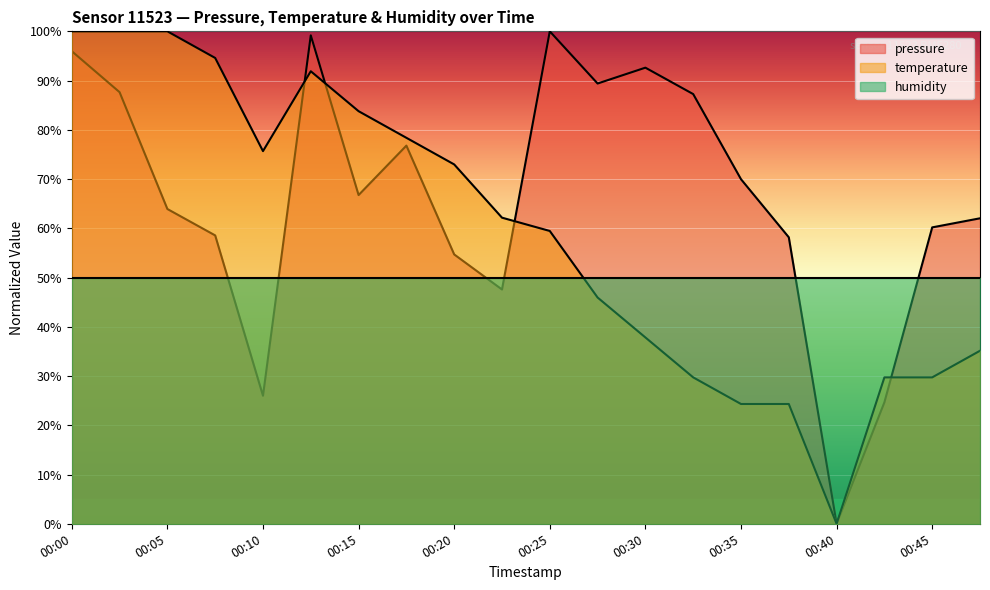

Read the temperature value at 00:25.

59.5